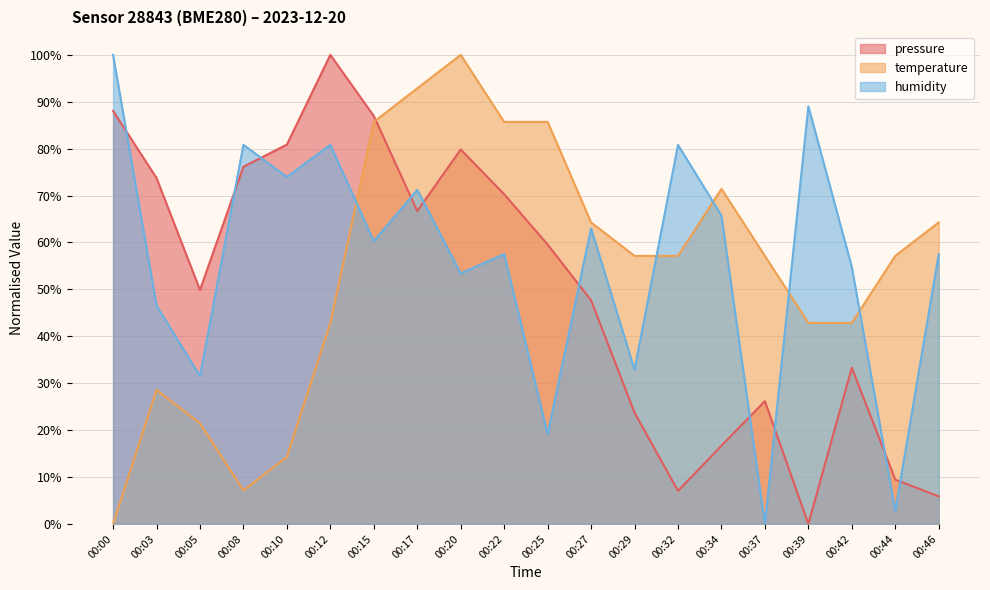

Rank the series at 00:15 from lowest to highest value.

humidity, temperature, pressure